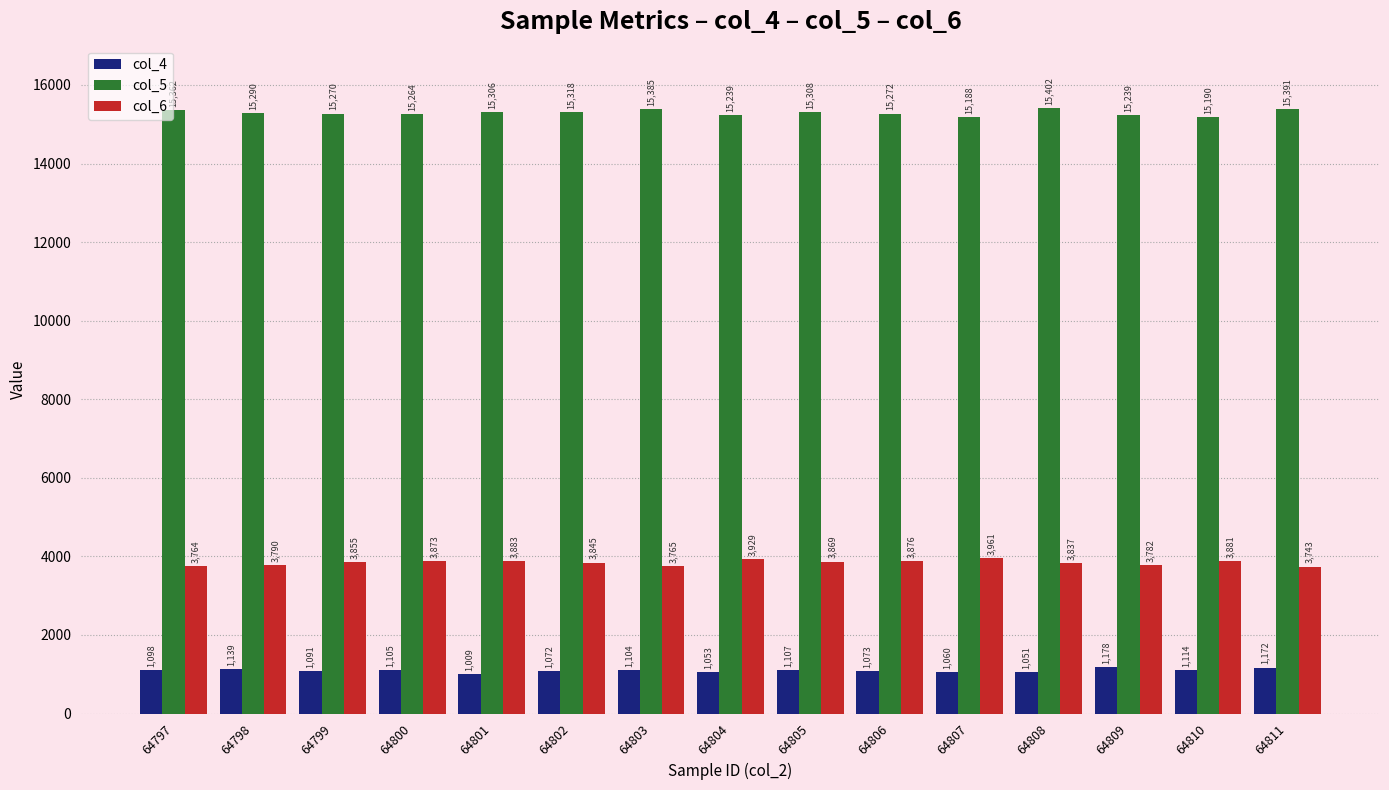

Which category has the lowest value across all series?

64801